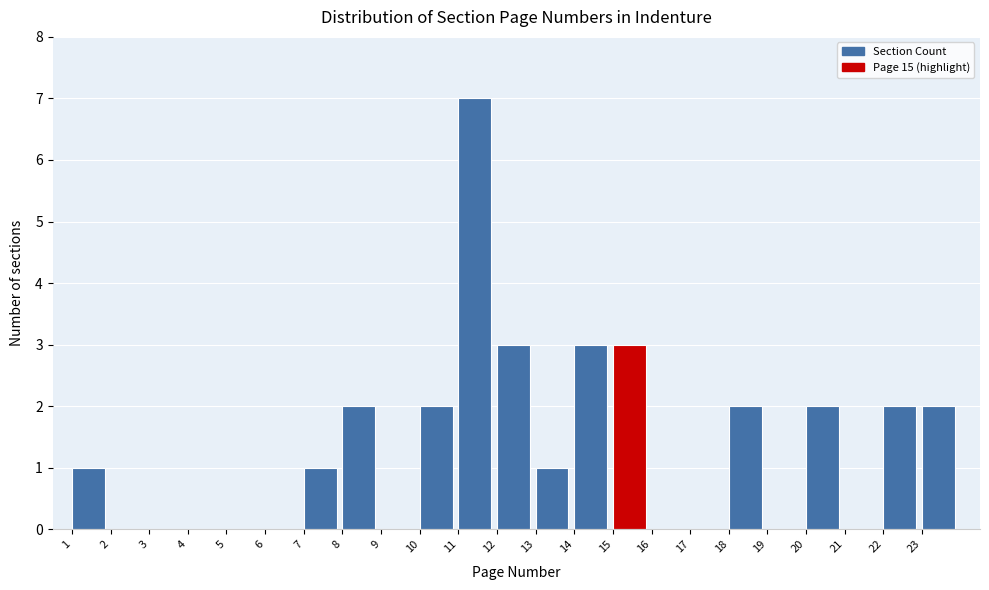

Reading left to right, transcribe this chart: for each bar, give the range it covers on the x-axis and its height. The values are not printed on the chart, so give them approximately, as read against the axis.

1 to 2: 1
2 to 3: 0
3 to 4: 0
4 to 5: 0
5 to 6: 0
6 to 7: 0
7 to 8: 1
8 to 9: 2
9 to 10: 0
10 to 11: 2
11 to 12: 7
12 to 13: 3
13 to 14: 1
14 to 15: 3
15 to 16: 3
16 to 17: 0
17 to 18: 0
18 to 19: 2
19 to 20: 0
20 to 21: 2
21 to 22: 0
22 to 23: 2
23 to 24: 2